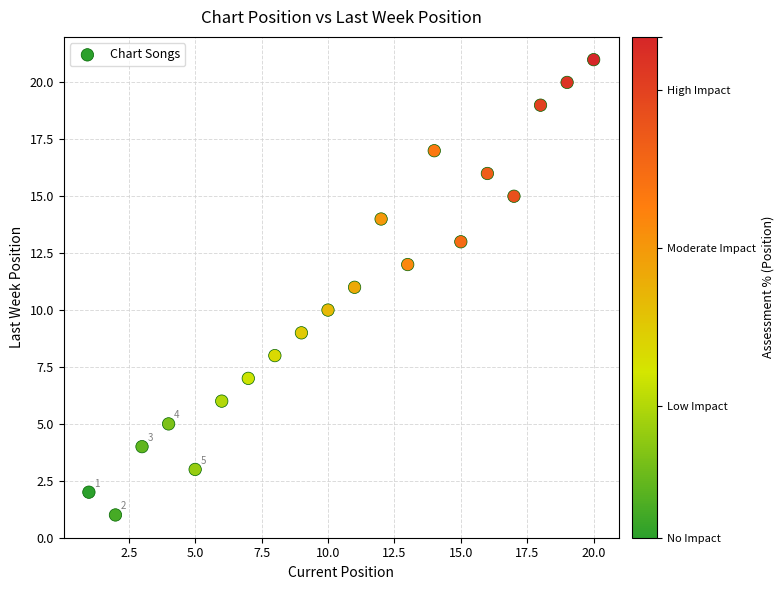

What is the range of X values (max minus min)?

19